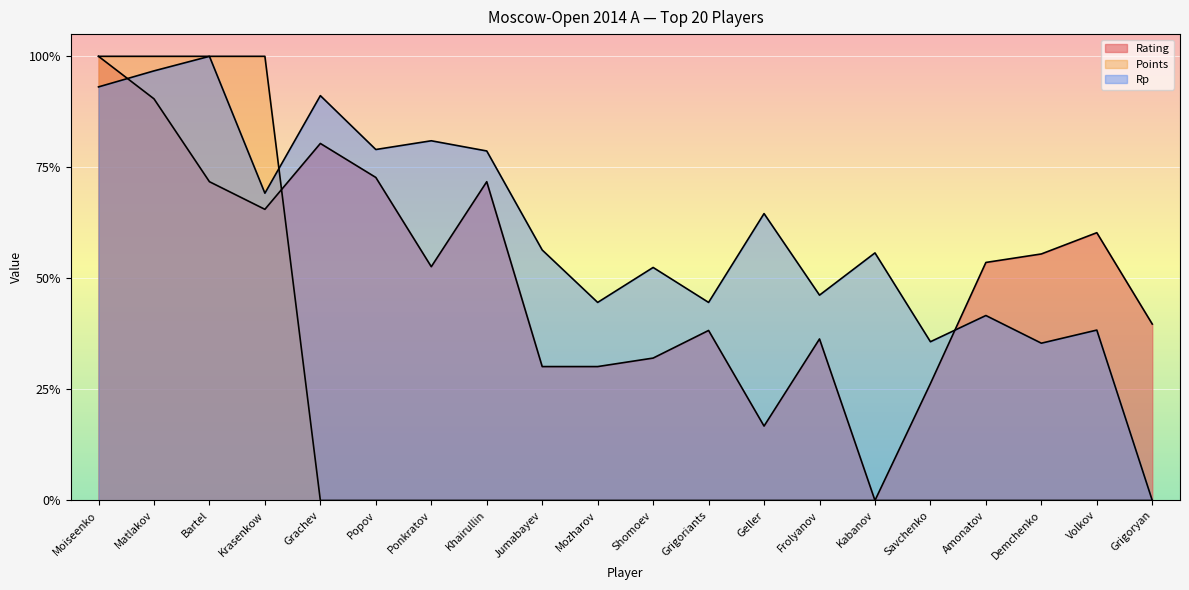

Between Grigoriants and Jumabayev, which is larger?

Grigoriants